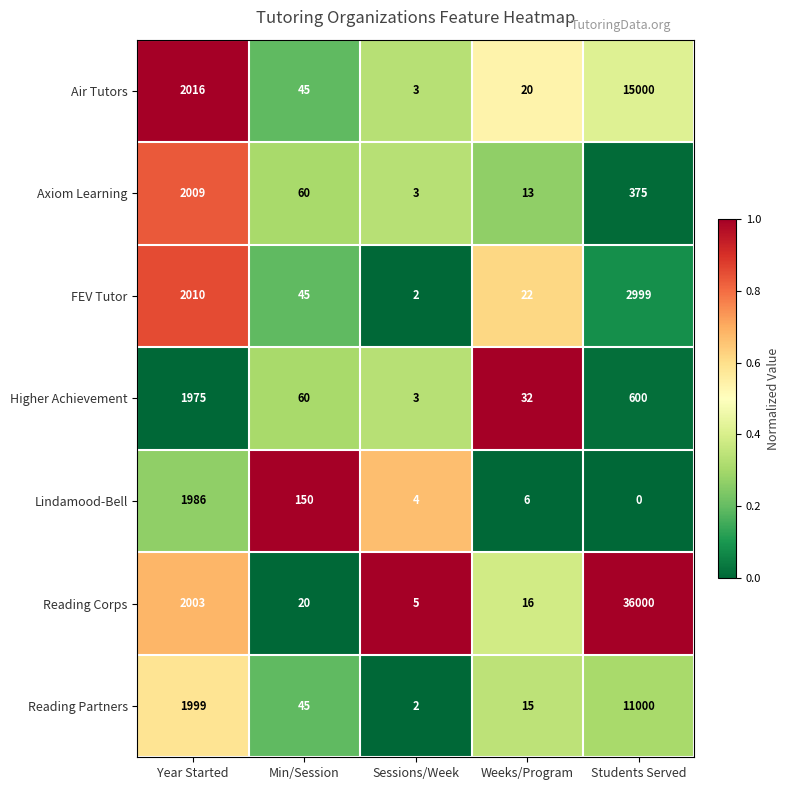

What is the difference between the Higher Achievement values at Weeks/Program and Sessions/Week?

29